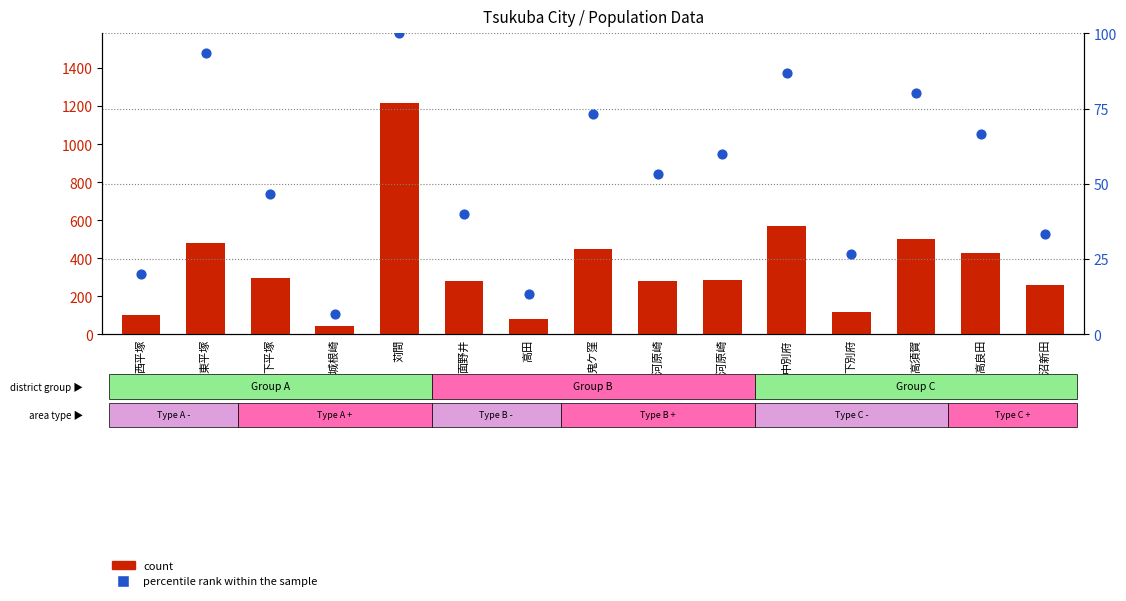

At which category is the sum across all series the highest?

苅間